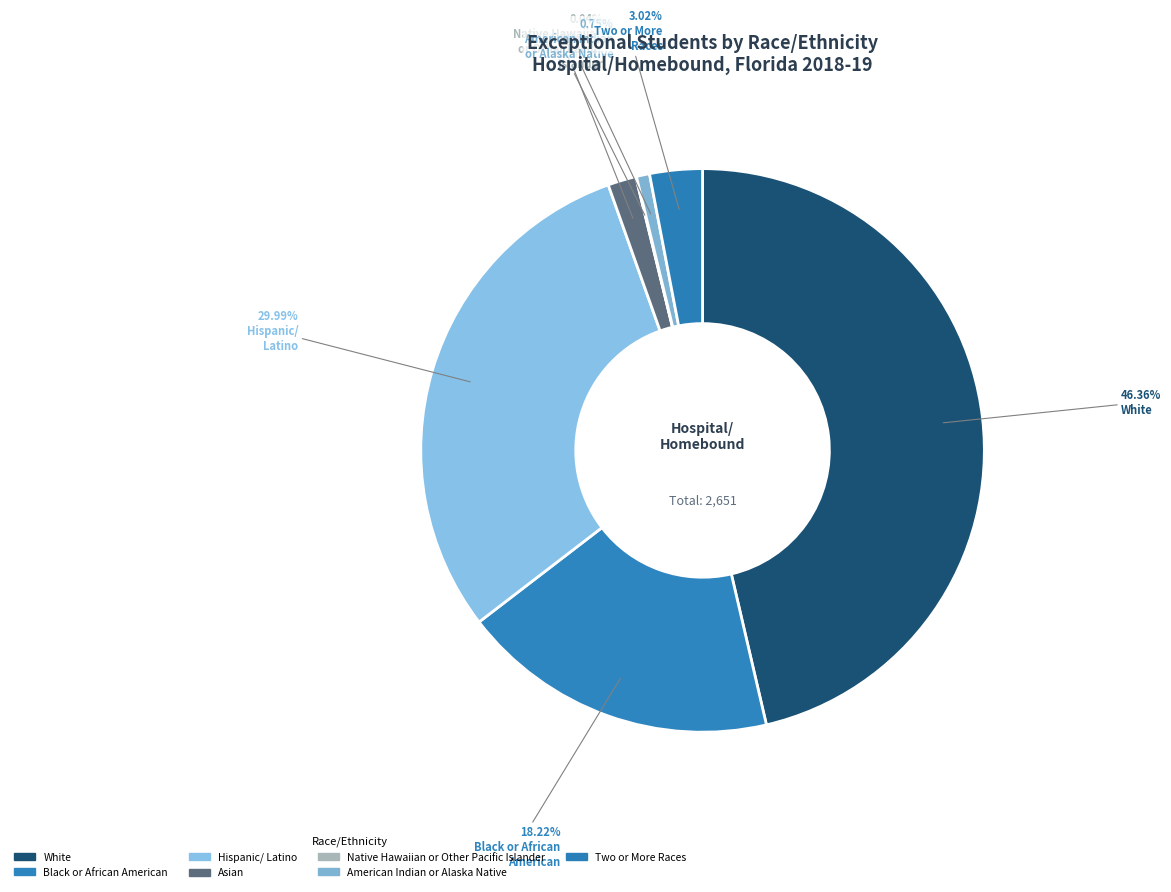

Is it true that Asian is 1% of the pie?

False